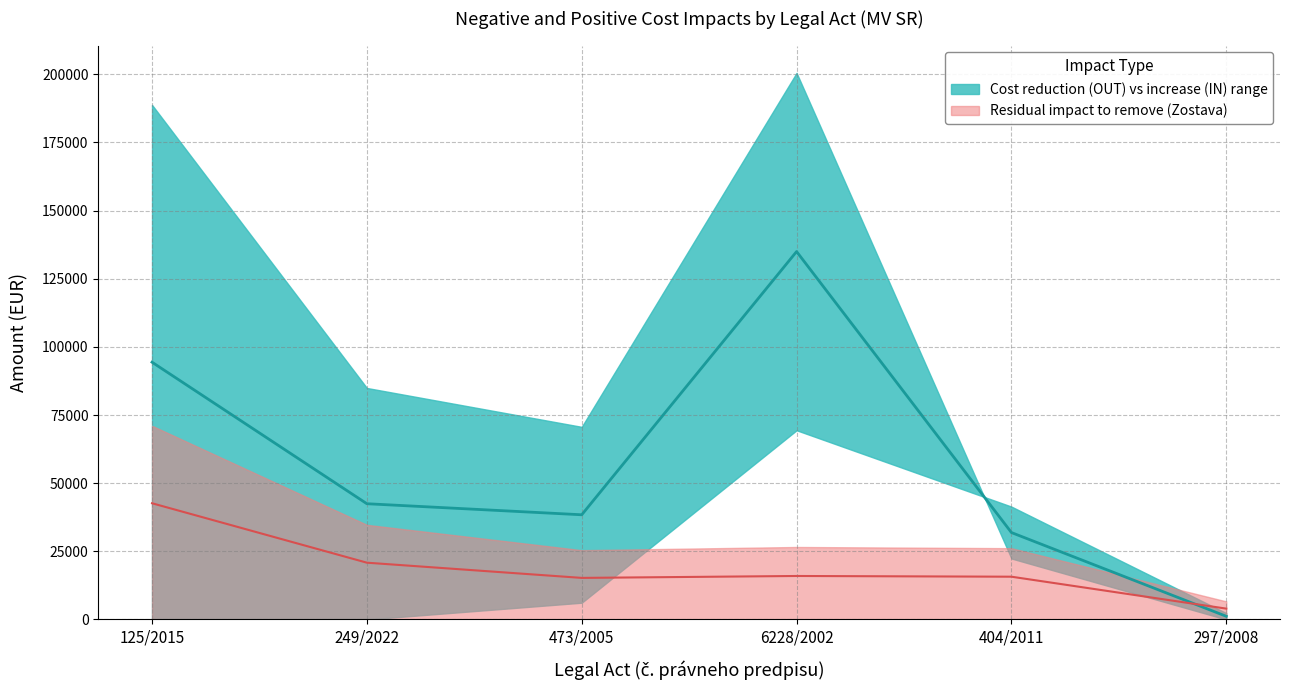

What is the sum of all Pozitivne vplyvy (OUT) values?

603193.8